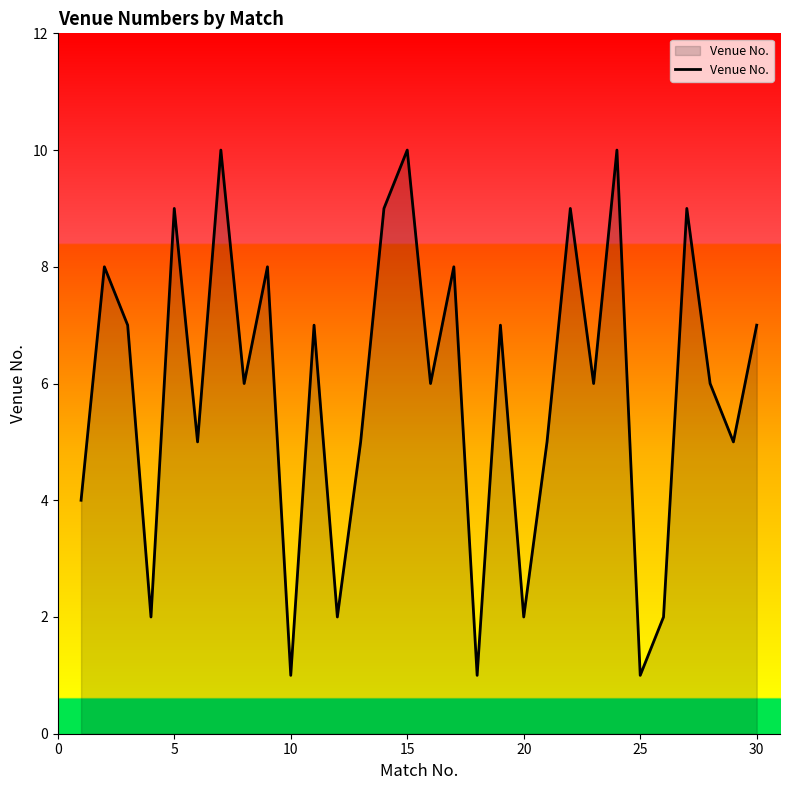

Reading left to right, extract all data points from this chart.

4	8	7	2	9	5	10	6	8	1	7	2	5	9	10	6	8	1	7	2	5	9	6	10	1	2	9	6	5	7